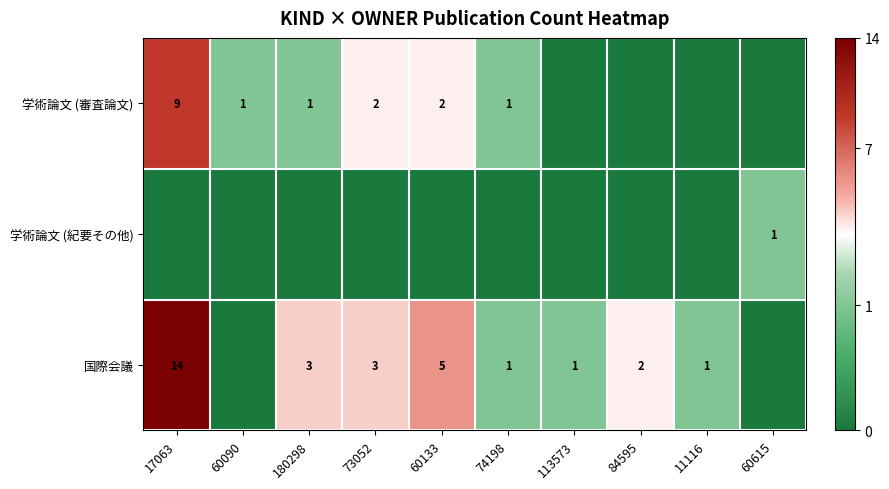

The value of 学術論文 (審査論文) at 17063 is 9. True or false?

True